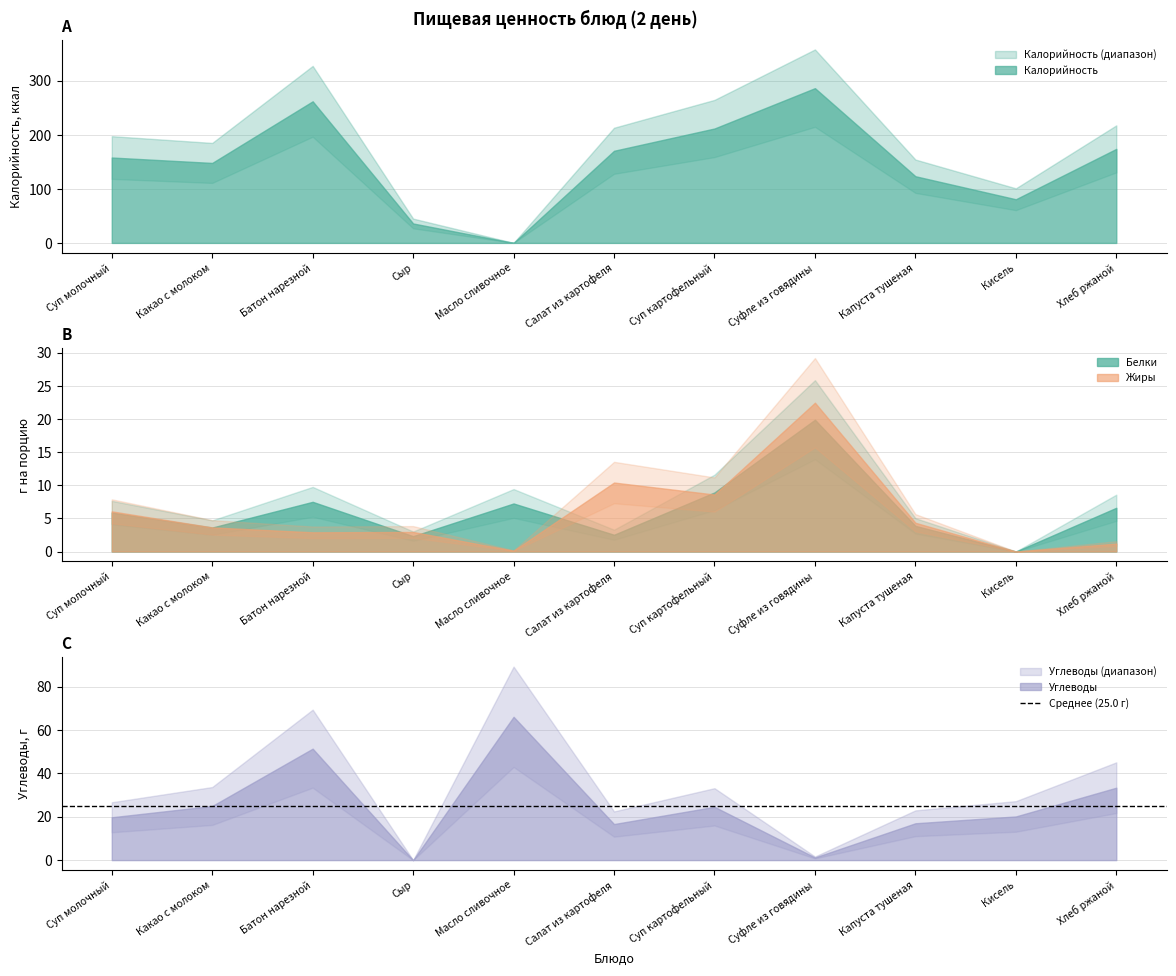

Read the Калорийность value at Капуста тушеная.

123.4